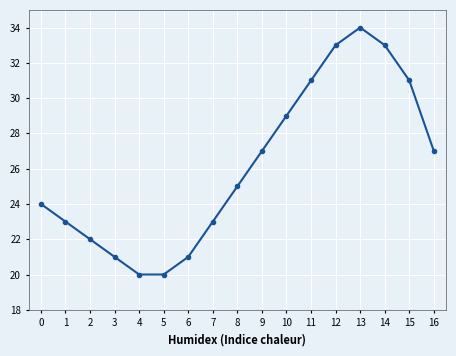

How many data points are less than 25?

8